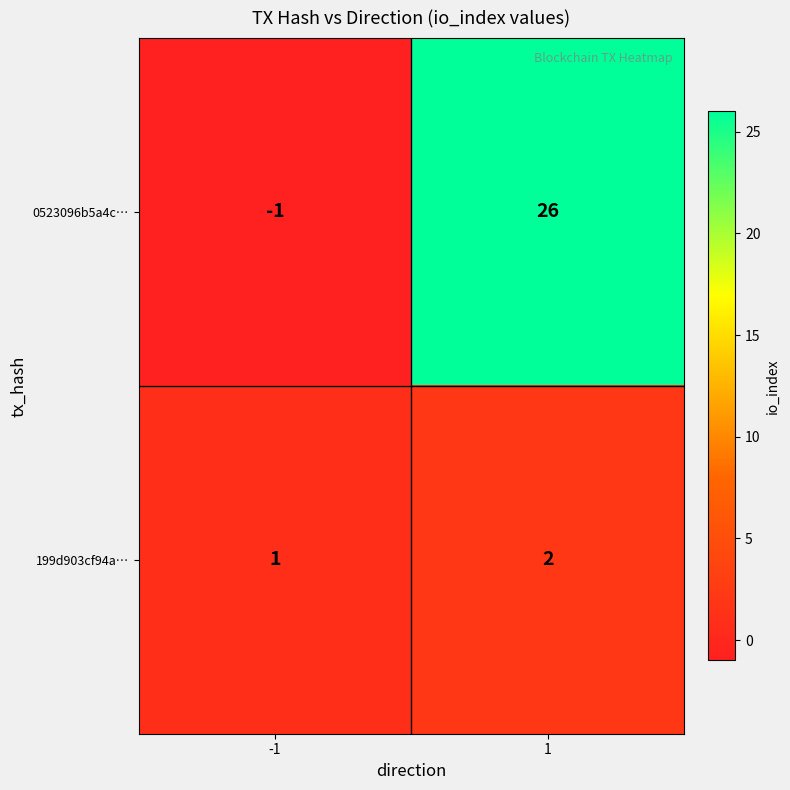

Between -1 and 1, which series saw the biggest shift?

0523096b5a4c…